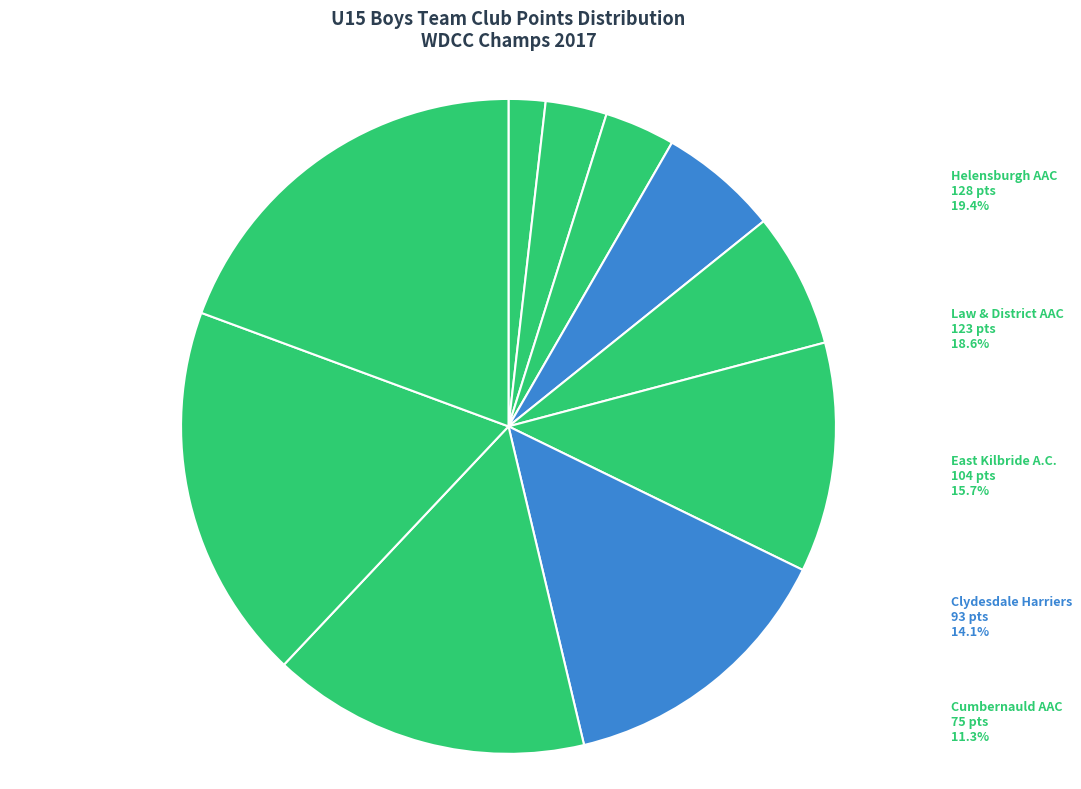

How many segments does this pie chart have?

10